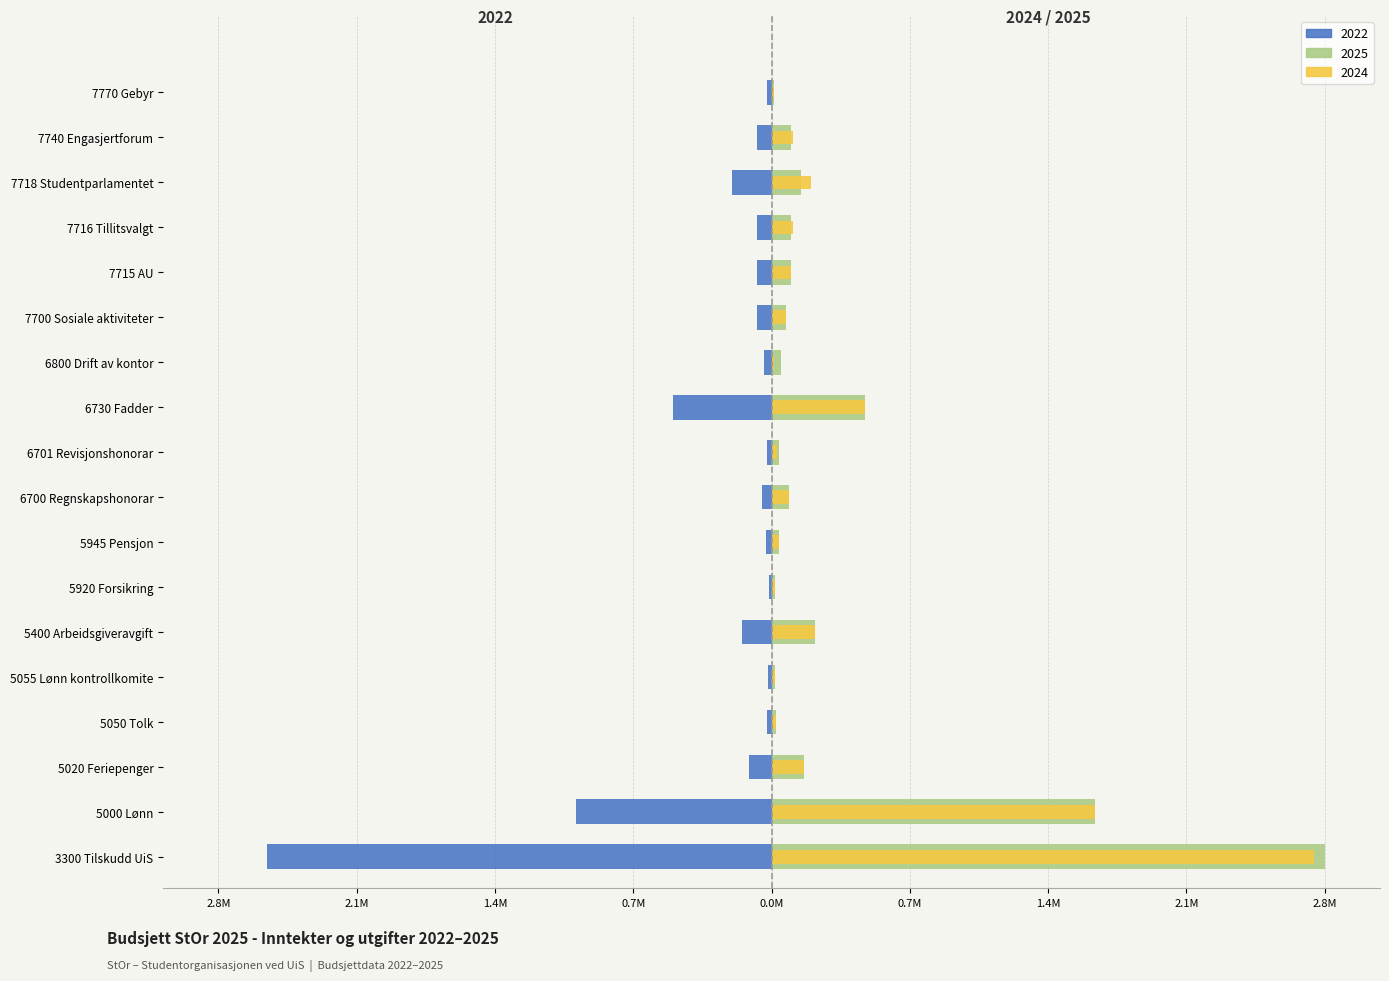

True or false: 2022 has a value of -0.0 at 5920 Forsikring.

False